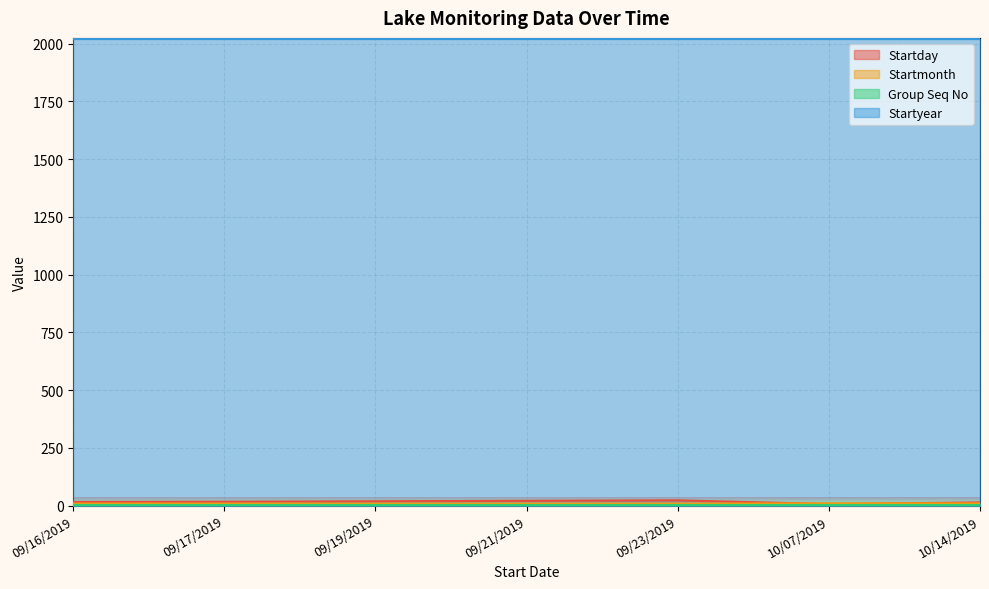

Which series has the largest total across all categories?

Startyear